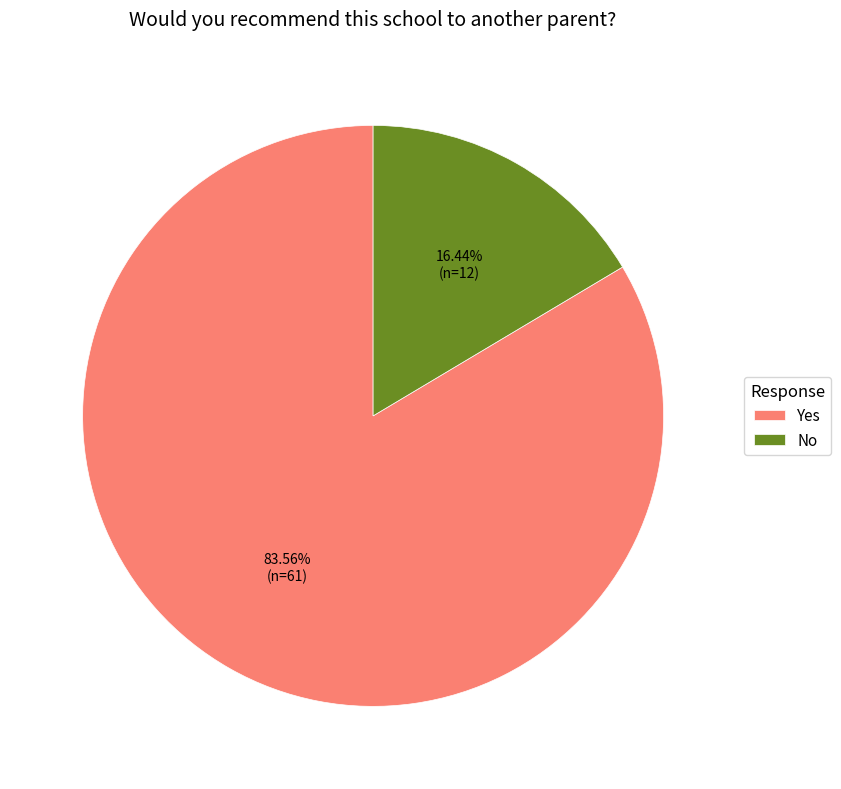

To the nearest percent, what is the difference between the Yes and No slice percentages?

67%